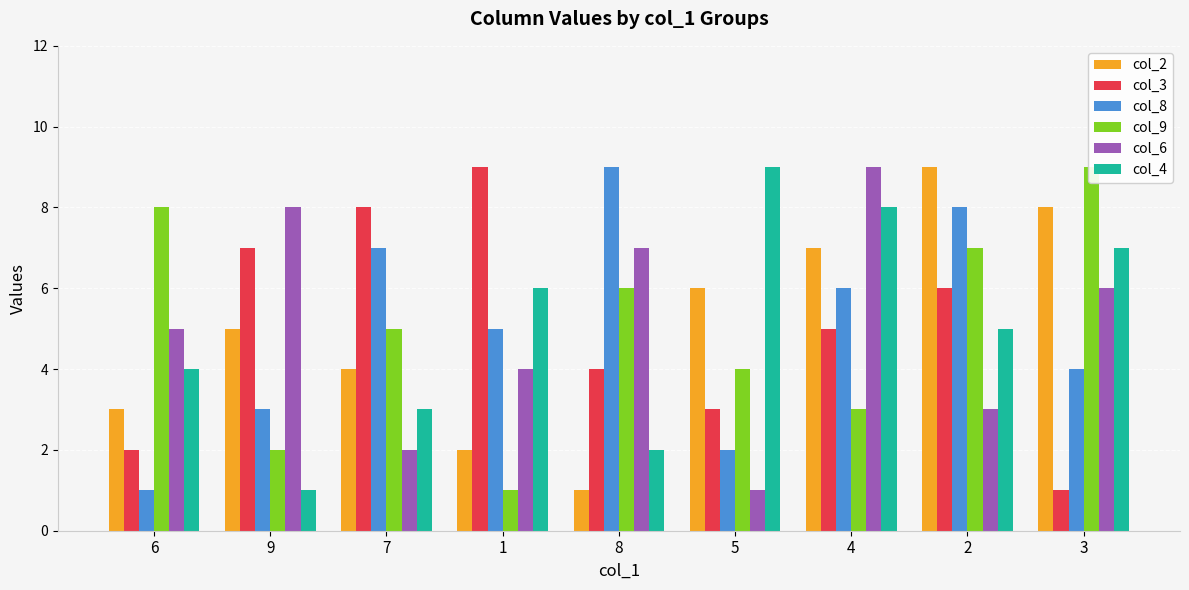

At which label does col_9 reach its minimum?

1